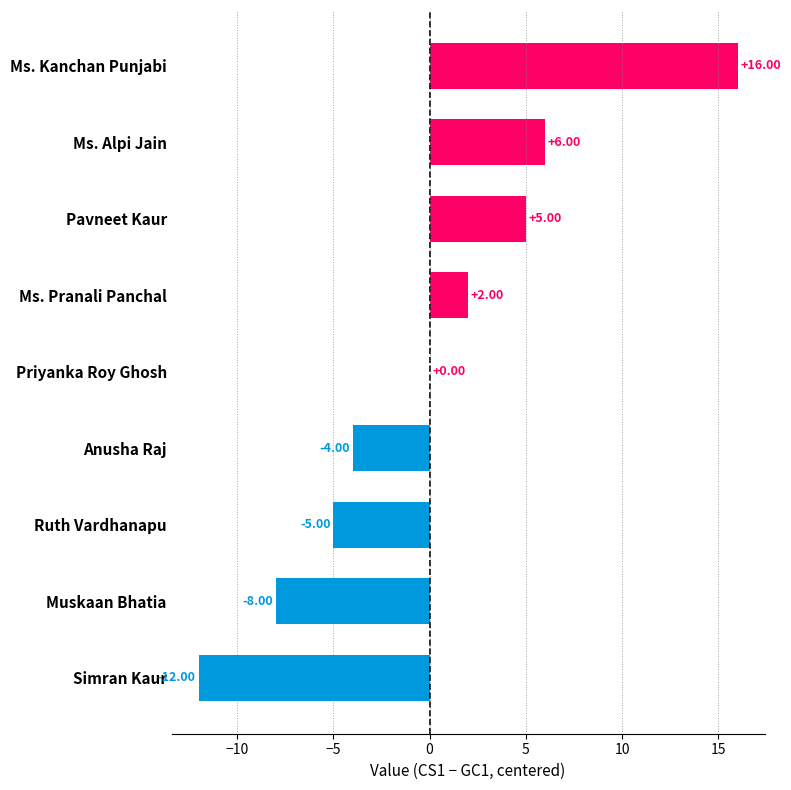

At which label is the value closest to 2?

Ms. Pranali Panchal